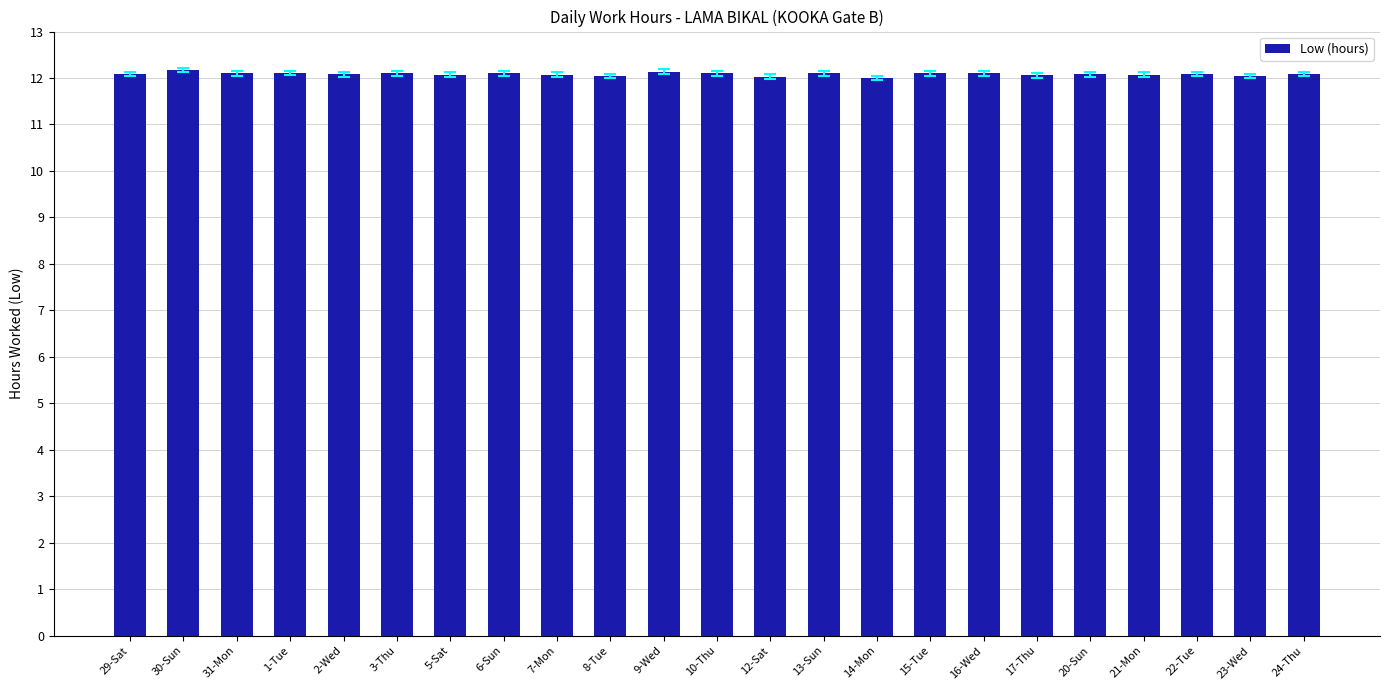

What is the minimum value shown in the chart?

12.0